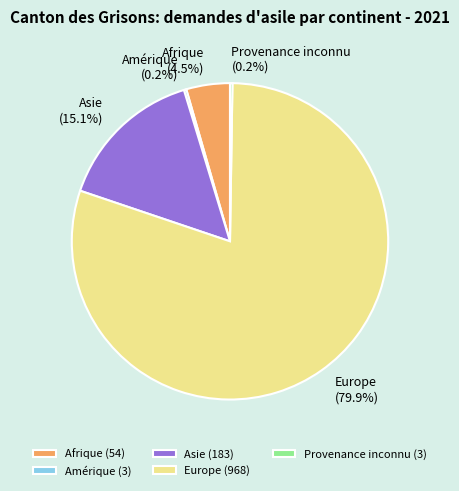

Does Afrique (4.5%) account for over 50% of the chart?

No